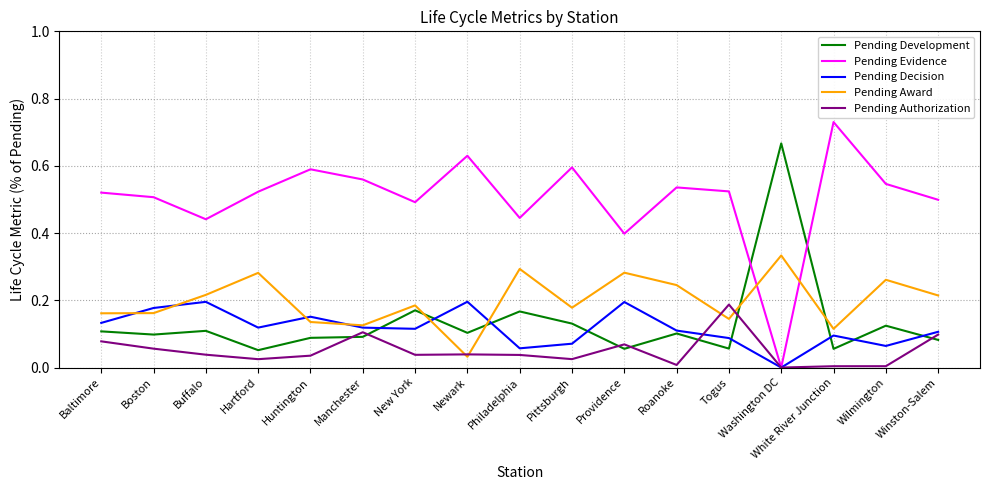

What is the total value across all series at Baltimore?

1.0